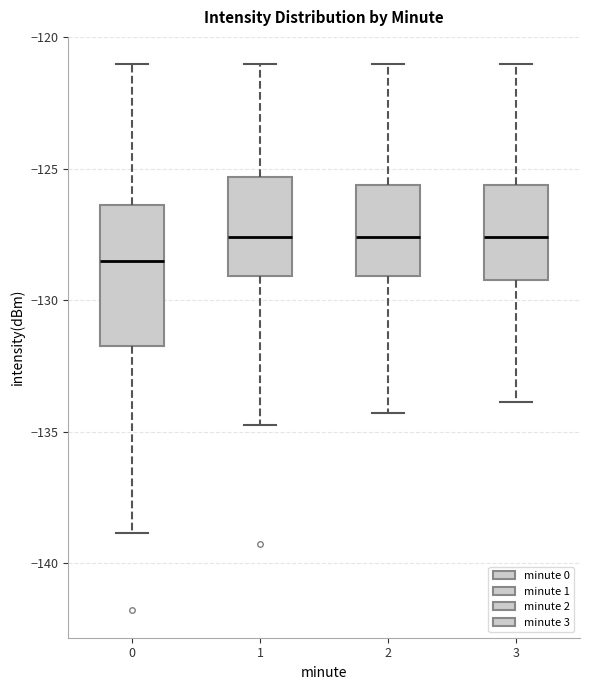

Reading left to right, read every box against the y-axis: the position of its median line, the range the box covers, and the ends of its whiskers. The values are not printed on the chart, so give them approximately, as read against the axis.

0: median -128.5, box -131.5 to -126.5, whiskers -139.0 to -121.0
1: median -127.5, box -129.0 to -125.5, whiskers -135.0 to -121.0
2: median -127.5, box -129.0 to -125.5, whiskers -134.5 to -121.0
3: median -127.5, box -129.0 to -125.5, whiskers -134.0 to -121.0